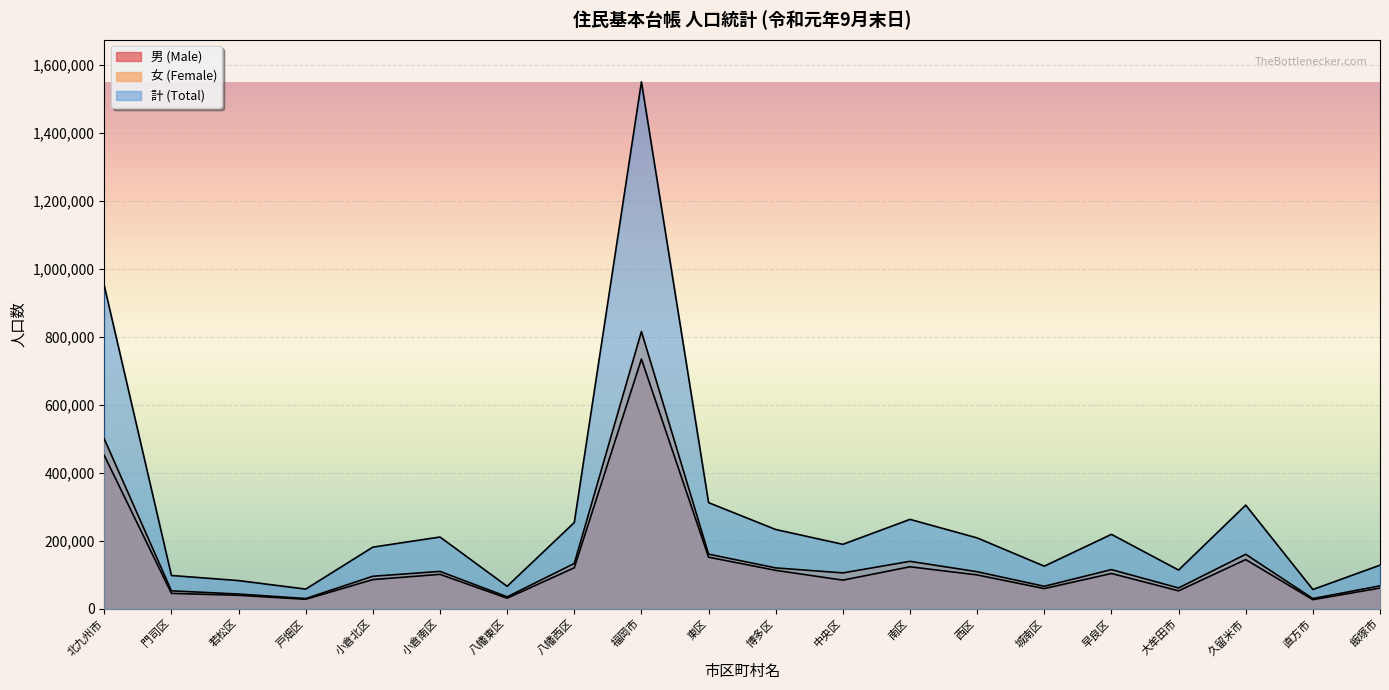

Does the chart display data point markers on the line(s)?

No